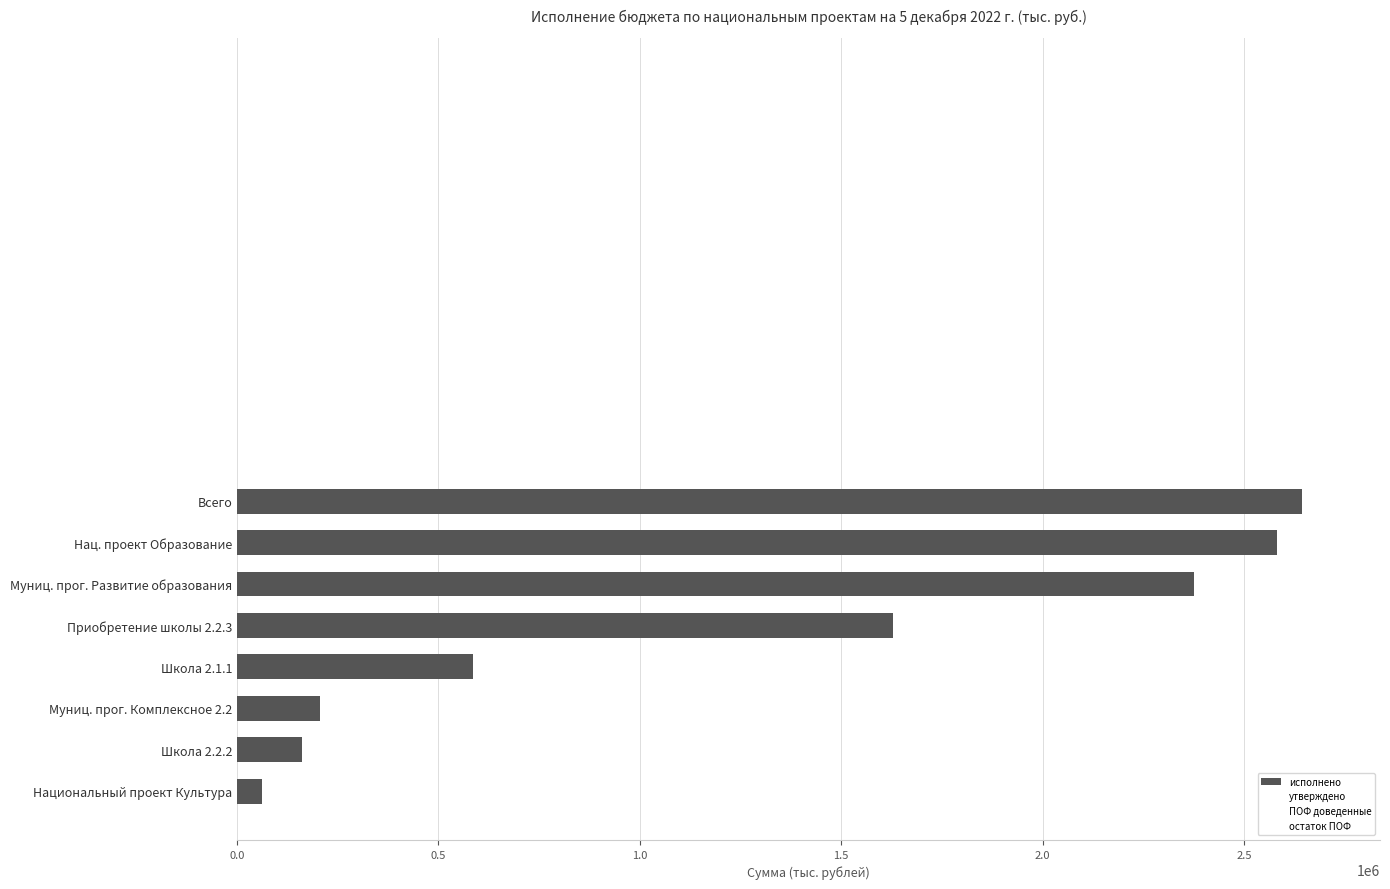

Are the bars horizontal?

Yes